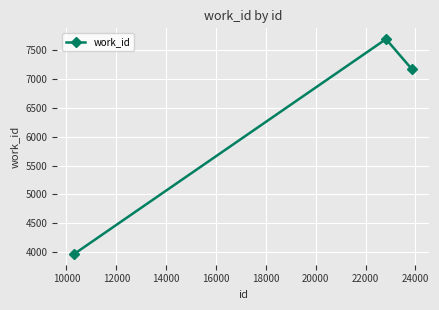

What is the maximum value shown in the chart?

7686